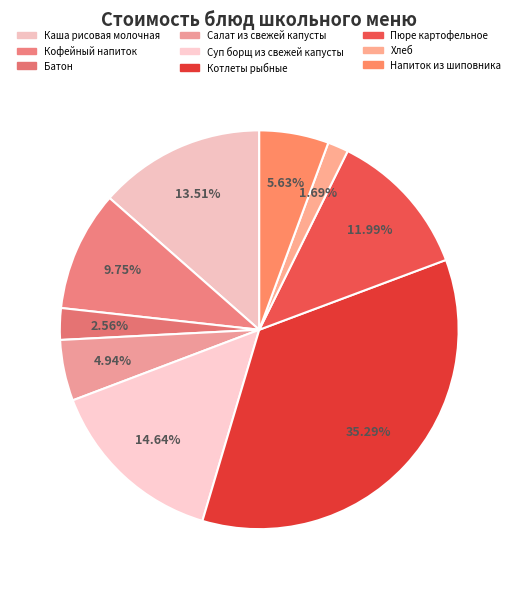

Which category has the biggest portion of the pie?

Котлеты рыбные